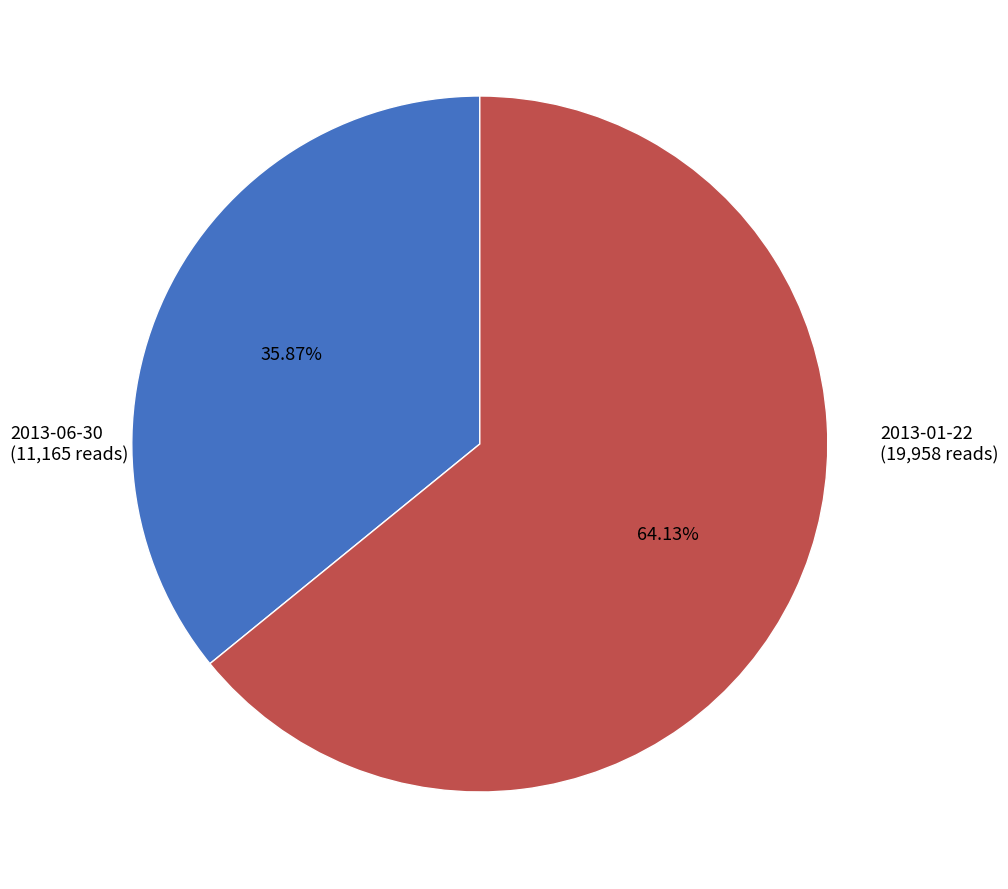

Does any single category account for the majority?

Yes